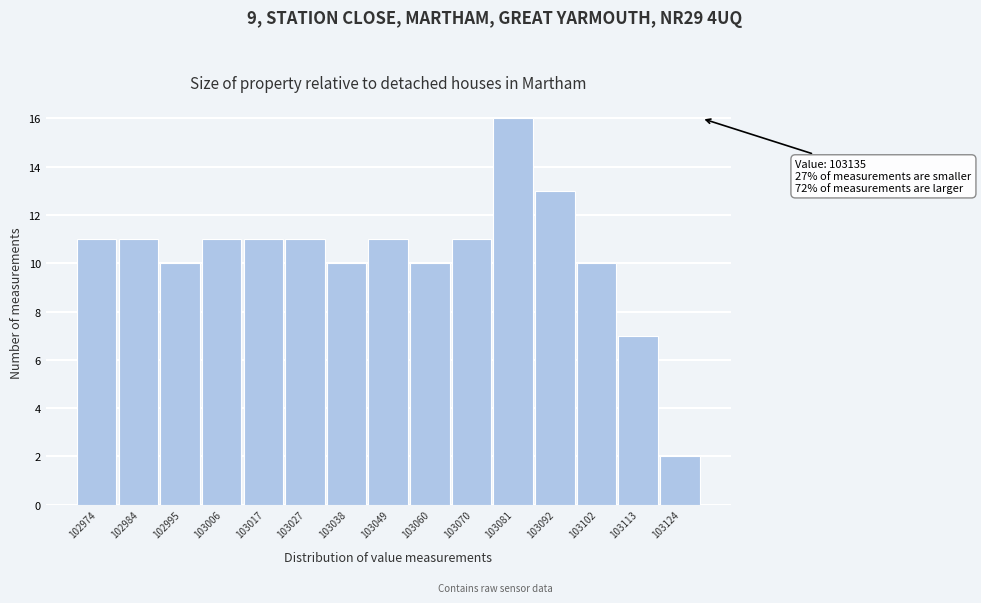

Reading left to right, what are all the values shown in this chart?

102974=11	102984=11	102995=10	103006=11	103017=11	103027=11	103038=10	103049=11	103060=10	103070=11	103081=16	103092=13	103102=10	103113=7	103124=2